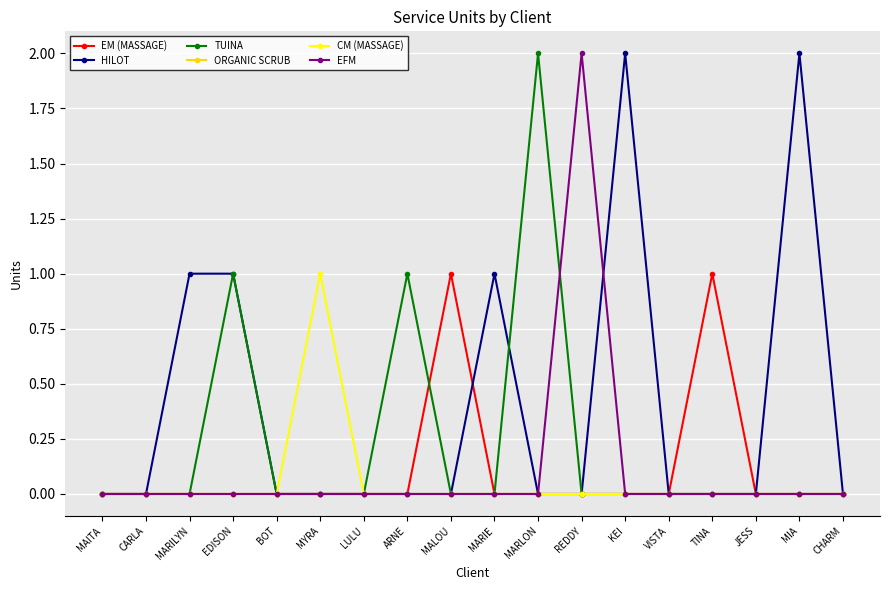

Is it true that EFM equals 0 at MYRA?

True